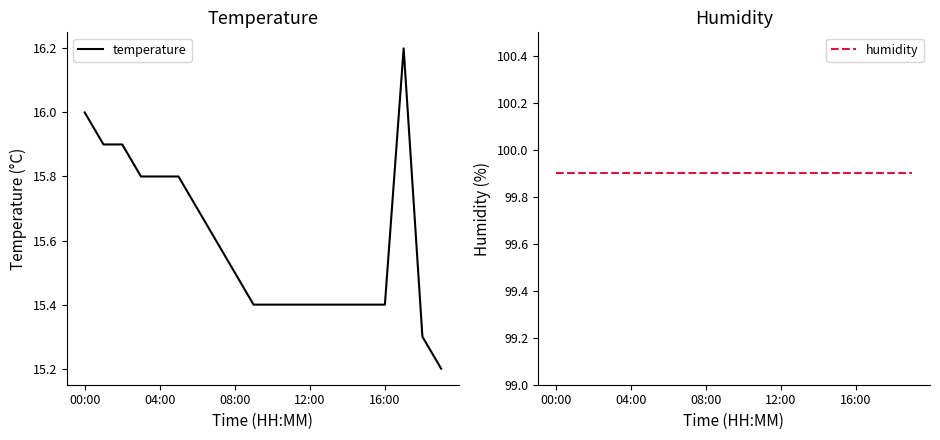

How many lines are shown in the chart?

2